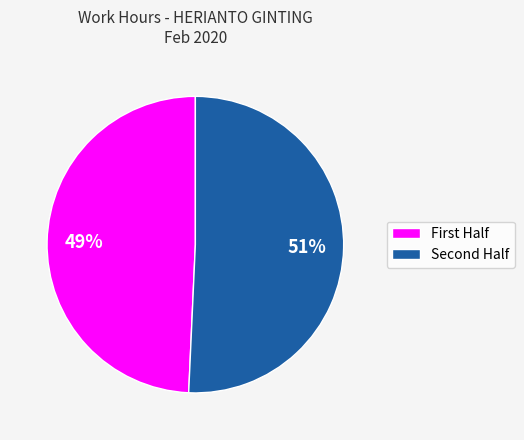

To the nearest percent, what is the average slice percentage?

50%